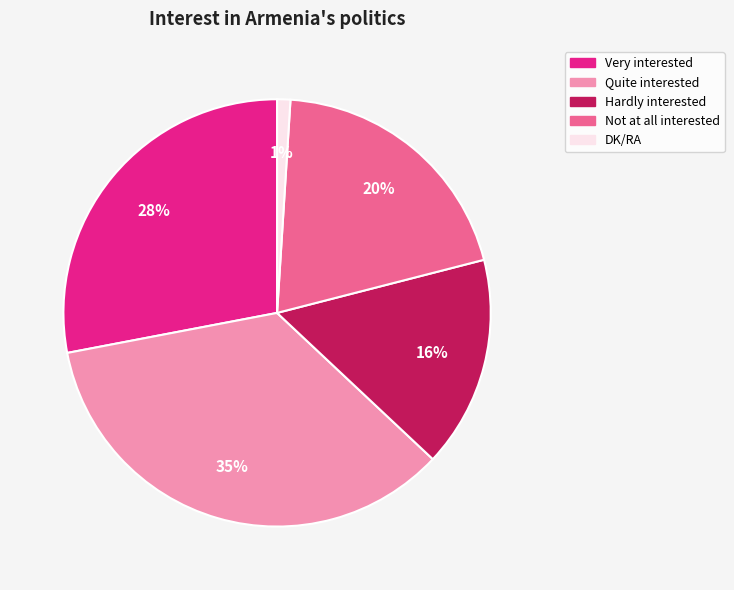

Which slice is the smallest?

DK/RA